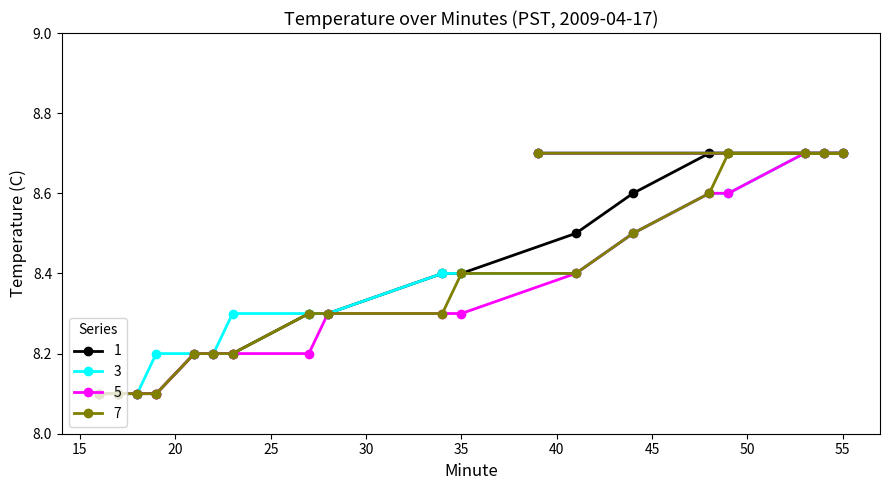

True or false: 3 and 5 intersect in this chart.

False